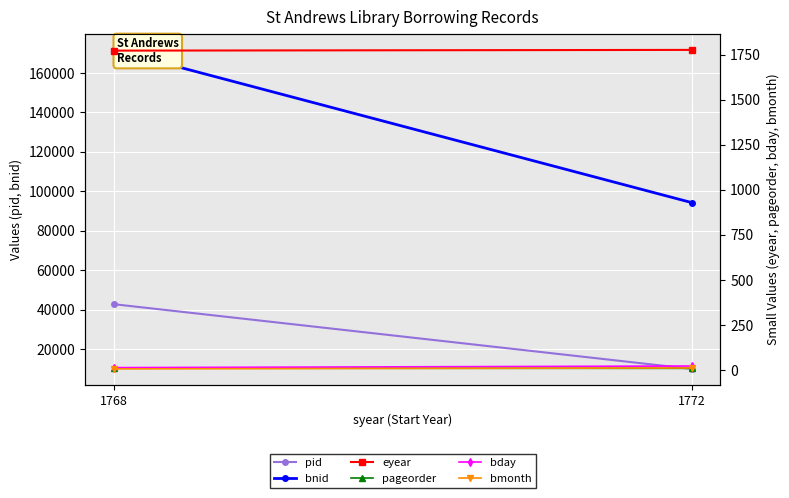

Which series has the largest total across all categories?

bnid